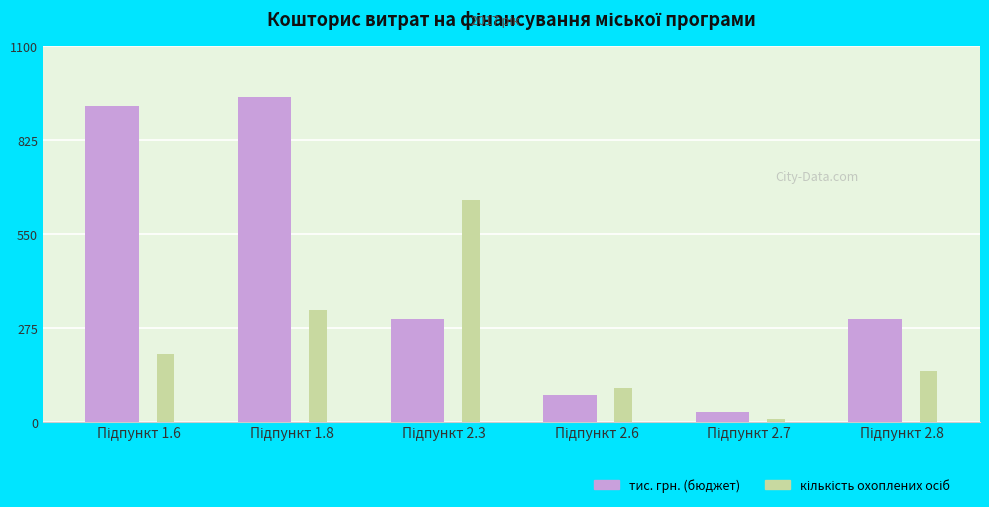

At how many categories does at least one series exceed 461?

3